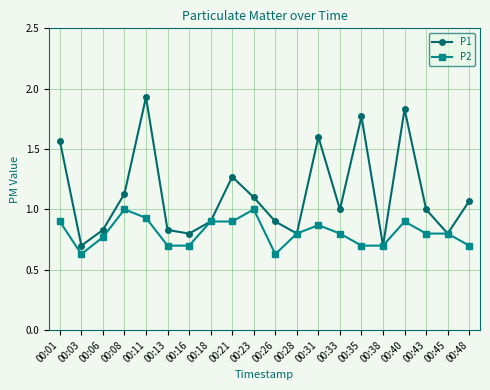

At which label does P1 first exceed 1?

00:01